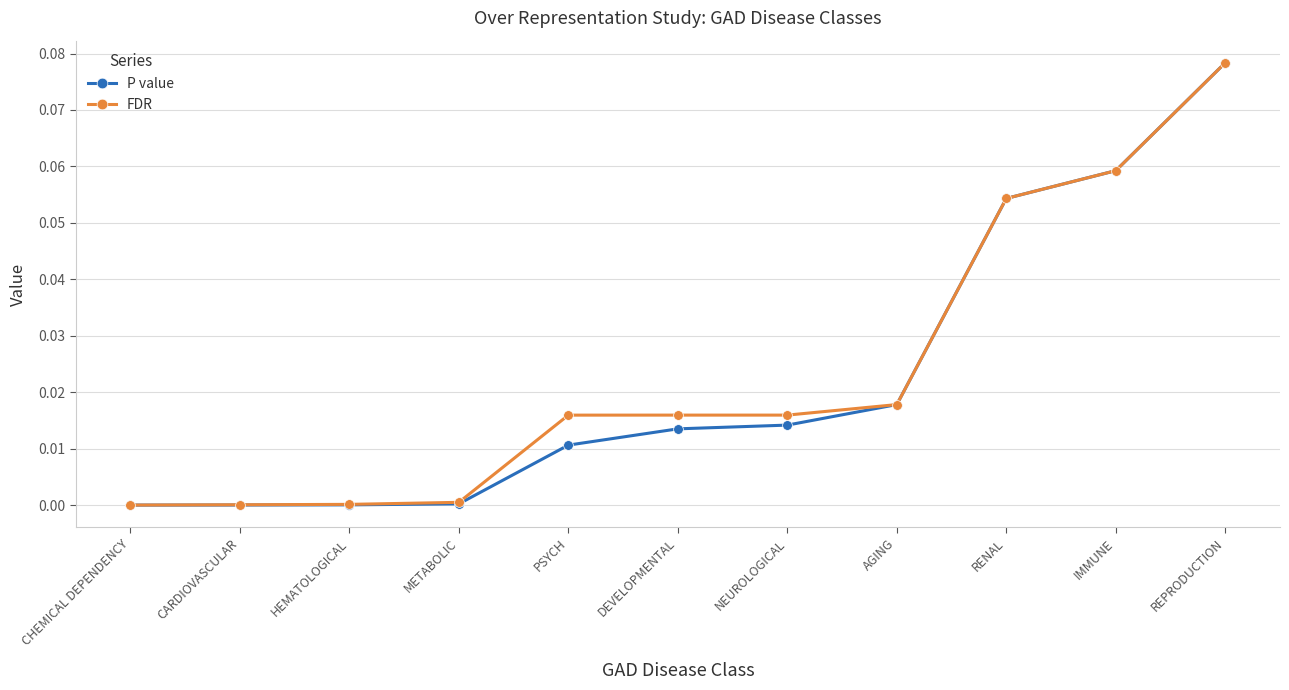

At which label does FDR reach its peak?

REPRODUCTION